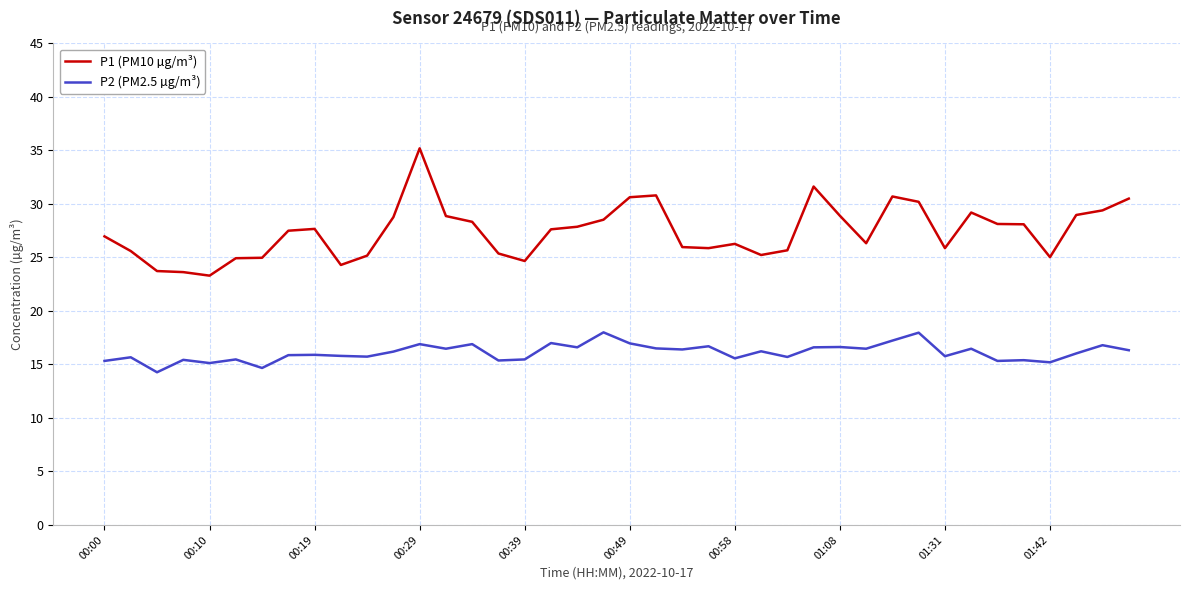

Rank the series by their average value, from highest to lowest.

P1 (PM10 µg/m³), P2 (PM2.5 µg/m³)